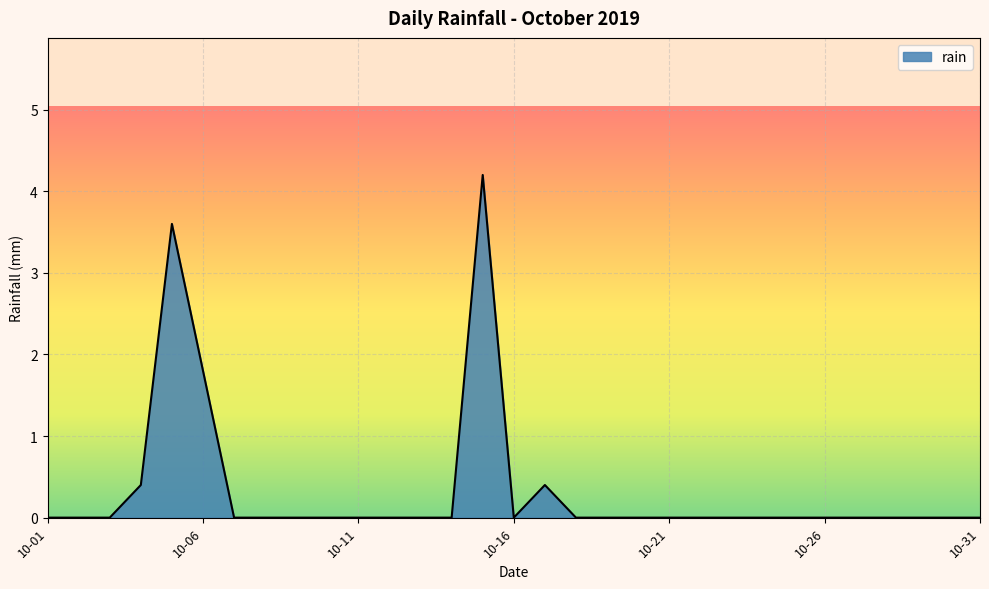

What is the difference between the maximum and minimum values?

4.2